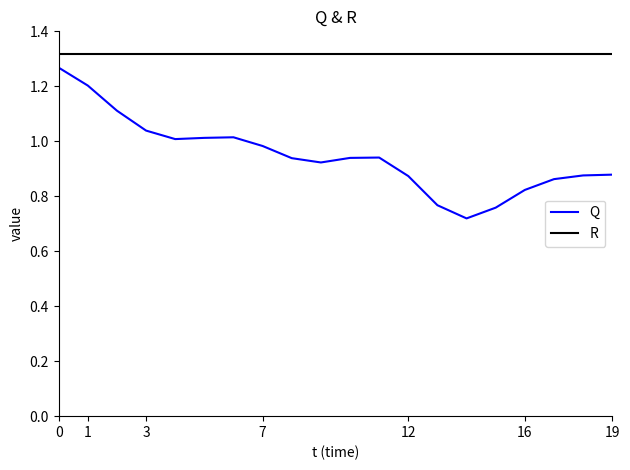

True or false: Q and R intersect in this chart.

False